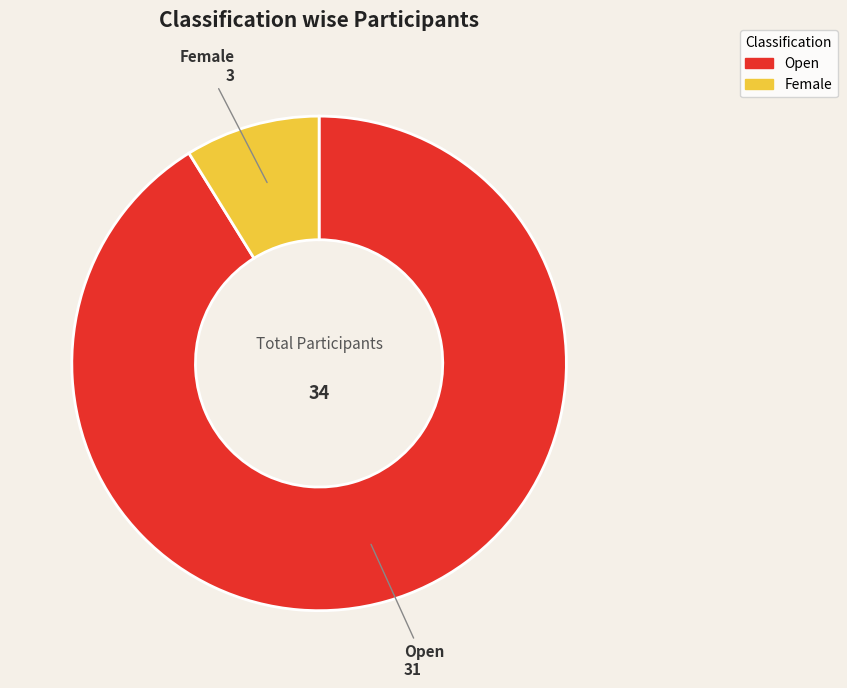

Is it true that Open is 82% of the pie?

False